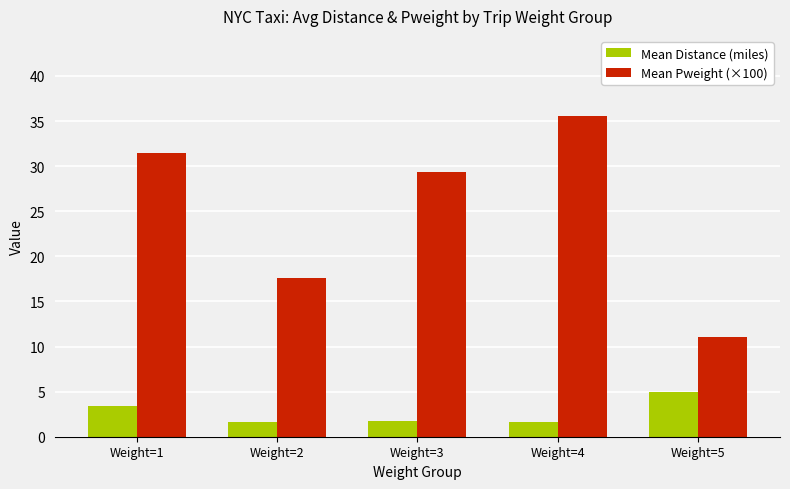

What is the difference between the highest and lowest values at Weight=5?

6.1